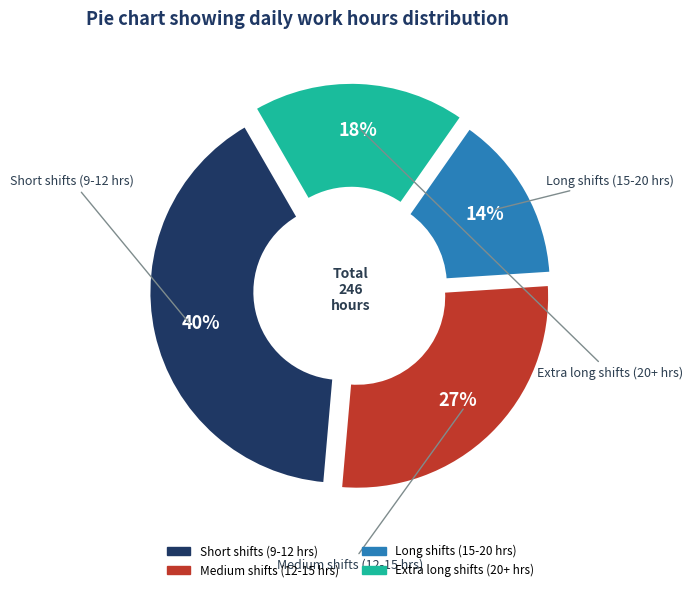

To the nearest percent, what is the difference between the largest and smallest slice percentages?

26%